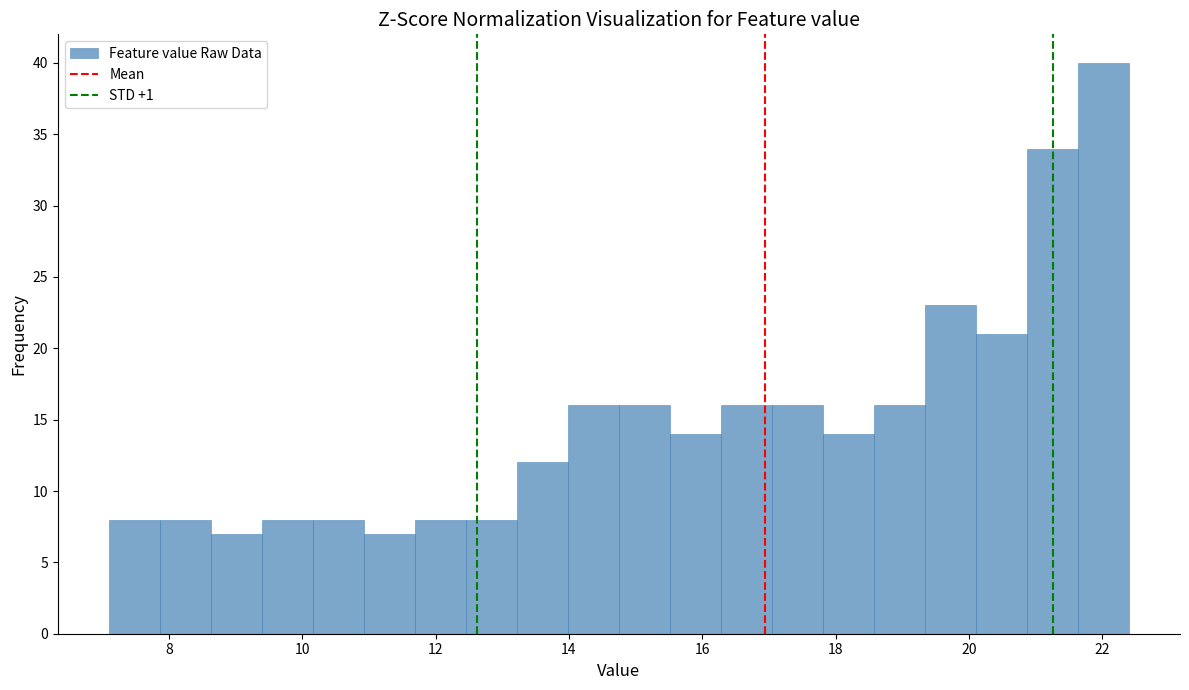

Read against the x-axis, roughly where is the centre of the tallest bar?

22.0